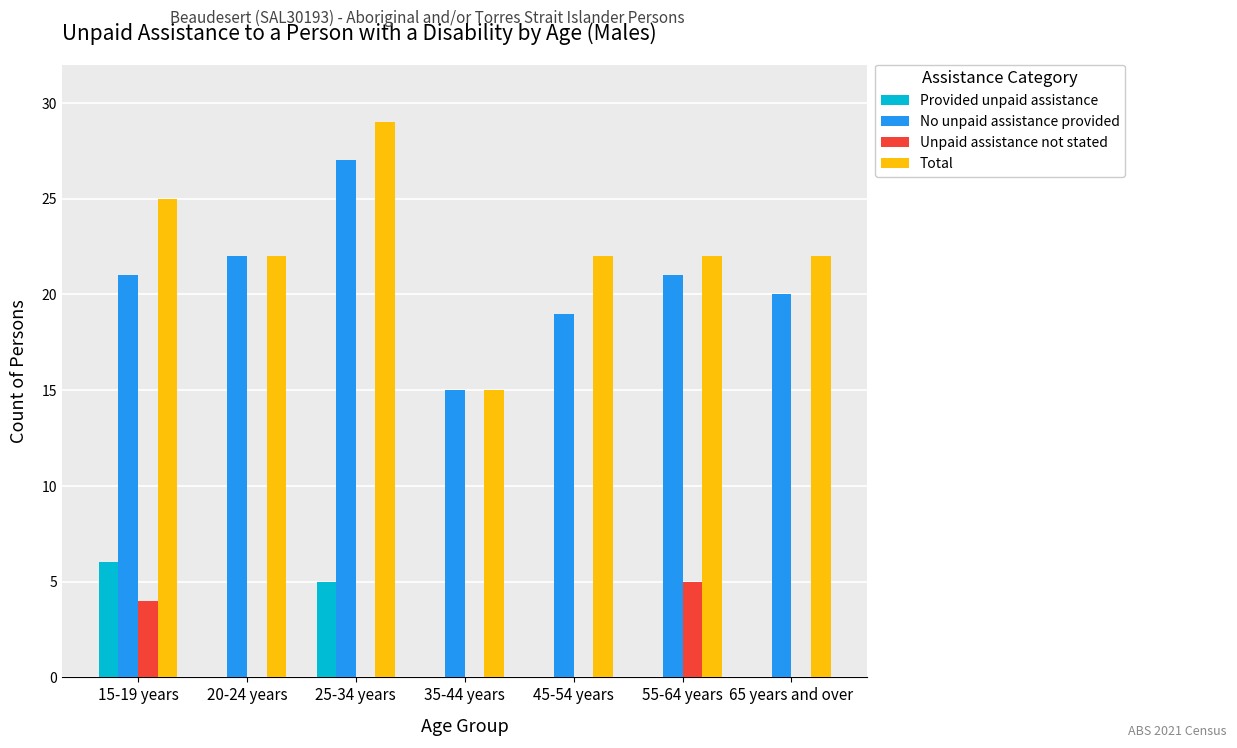

What is the average value of the Provided unpaid assistance series?

2